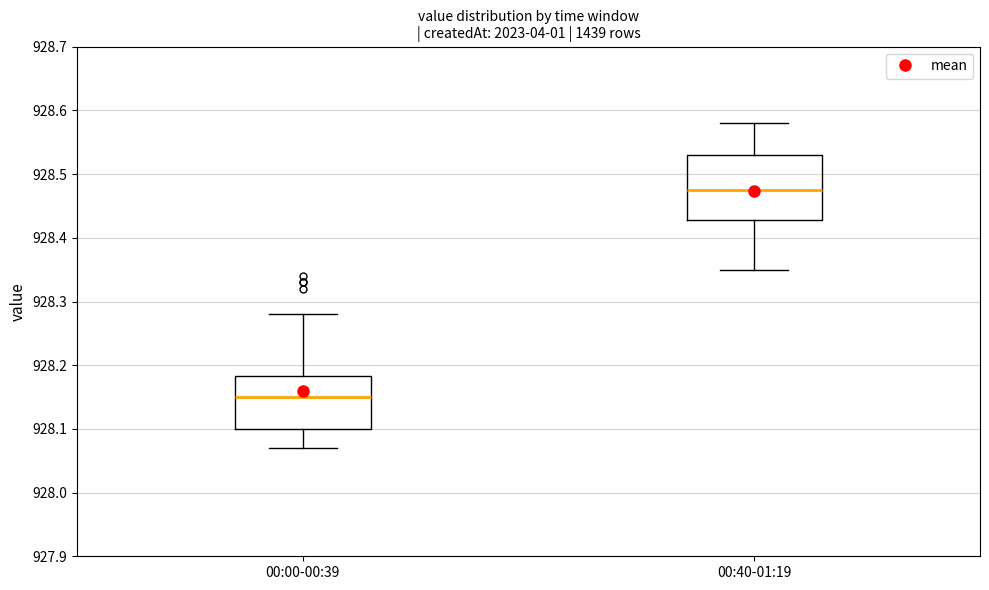

Which box's median line is the lowest?

00:00-00:39